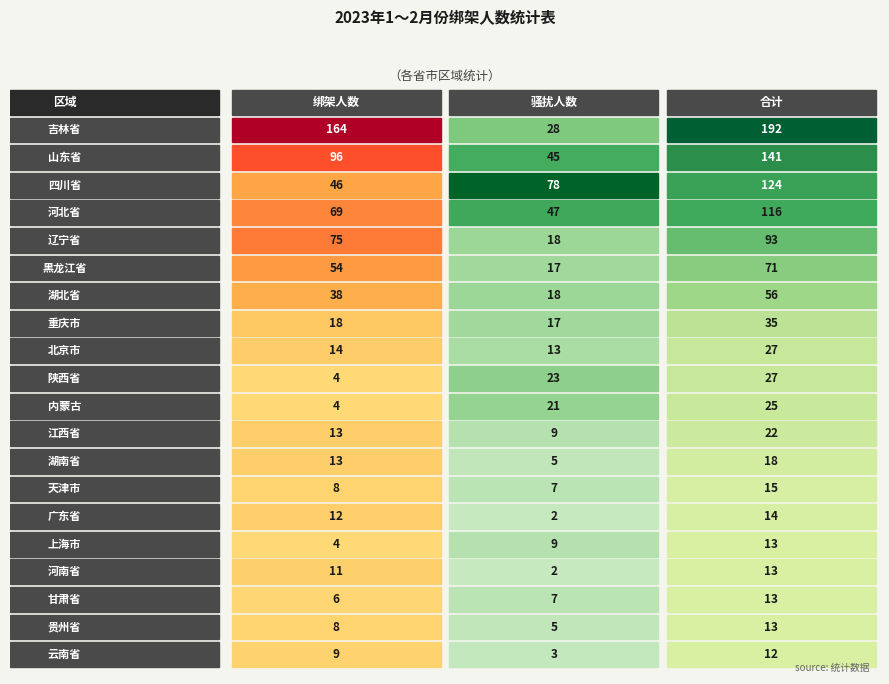

Between 0 and 1, which series saw the biggest shift?

吉林省